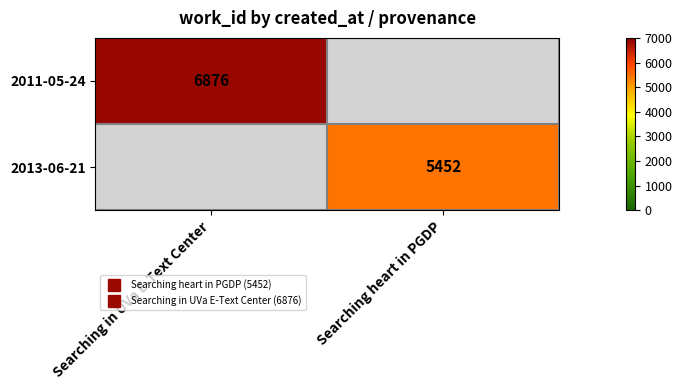

Rank the categories by 2013-06-21 value from highest to lowest.

Searching in UVa E-Text Center, Searching heart in PGDP